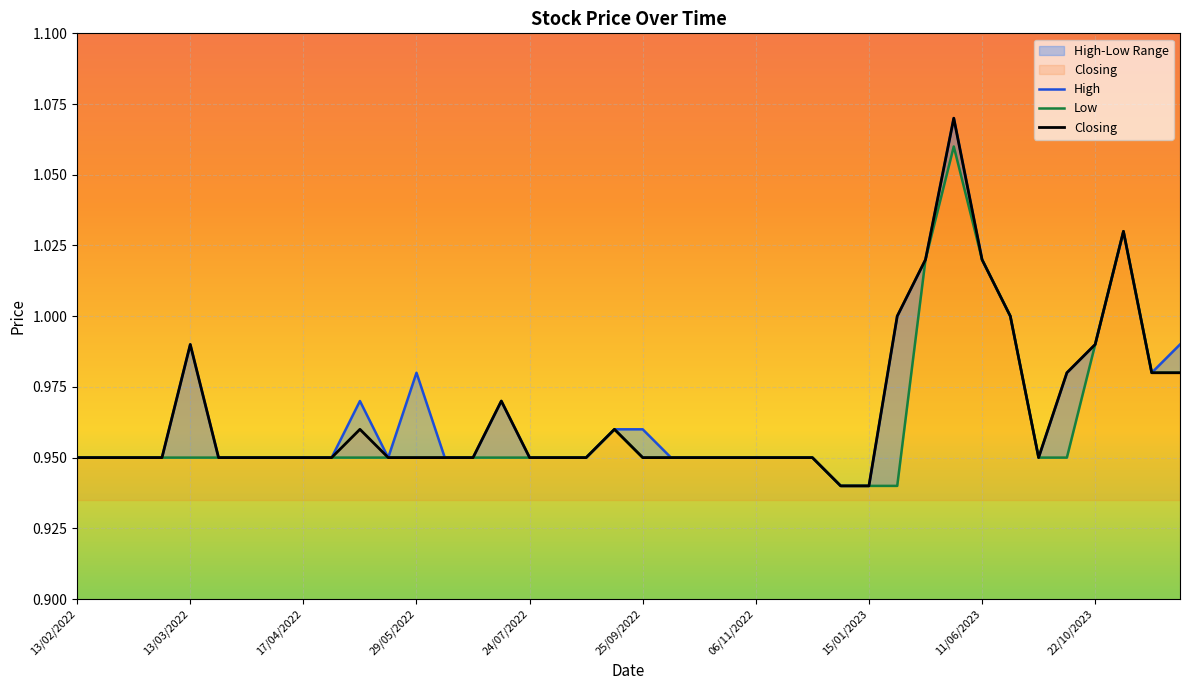

Which series changed the most between 14 and 29?

High